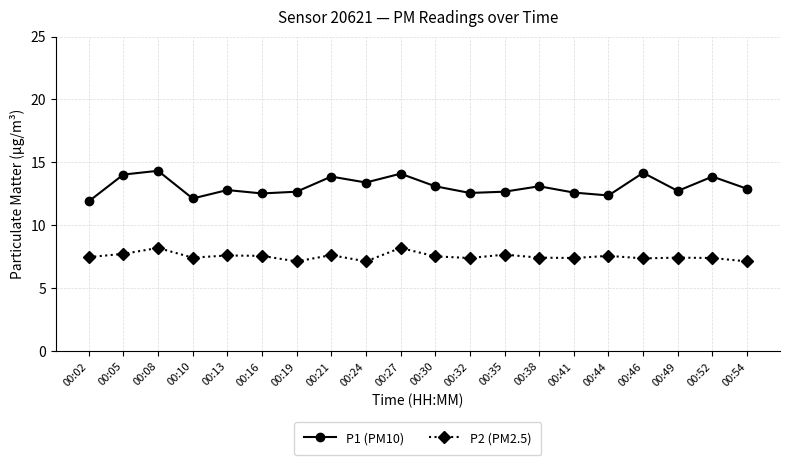

What is the difference between the maximum and minimum values in the P1 (PM10) series?

2.4